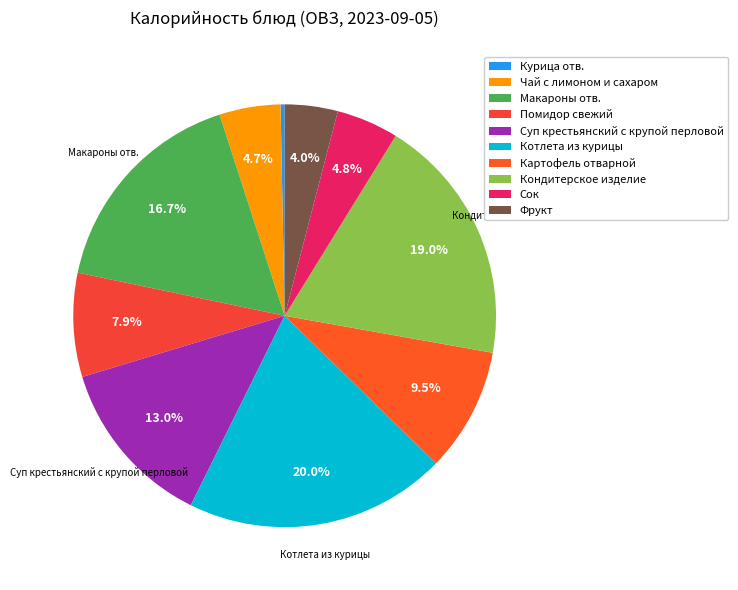

How many segments does this pie chart have?

10